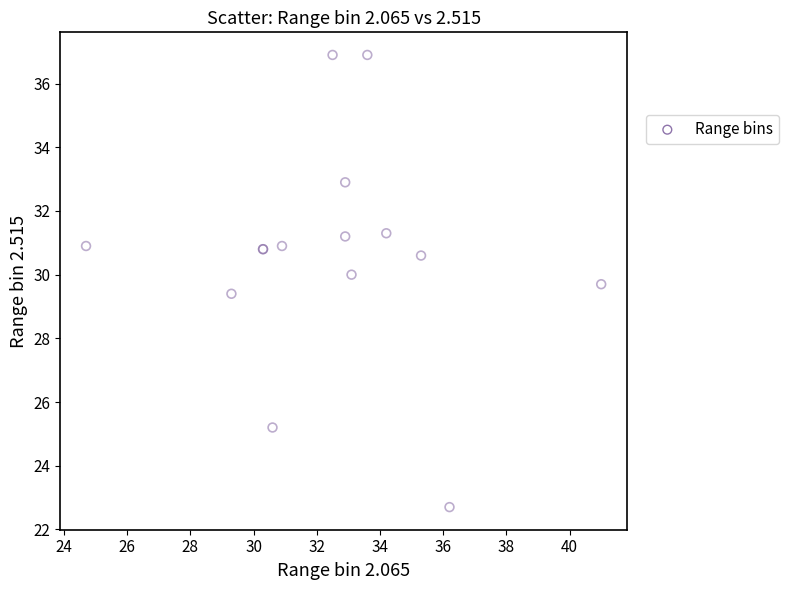

What Y value in the scatter plot is closest to 29?

29.4